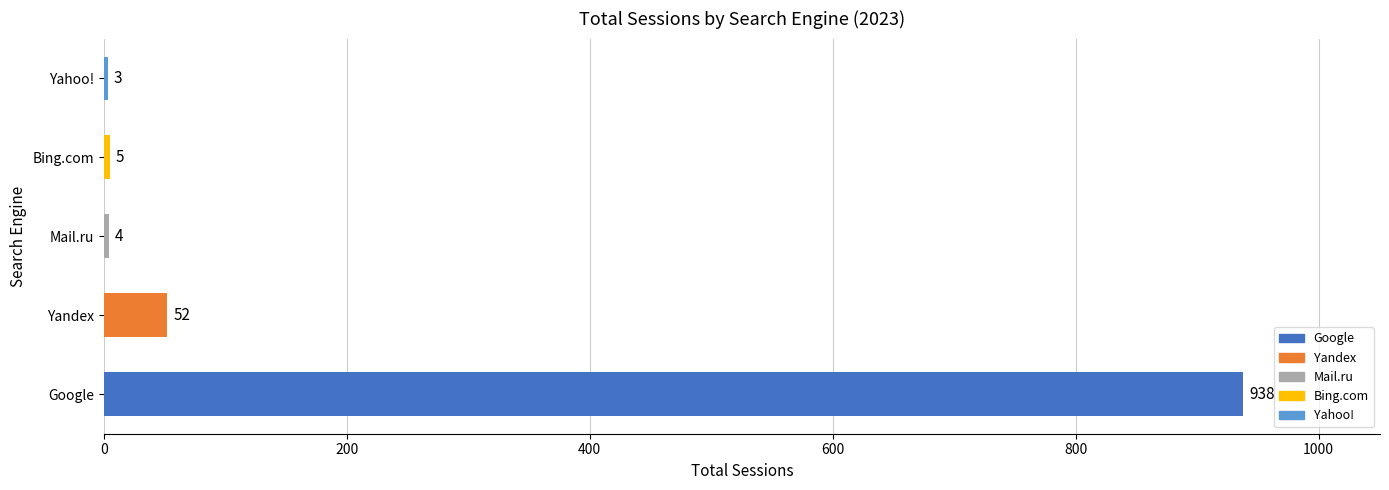

What is the sum of all values?

1002